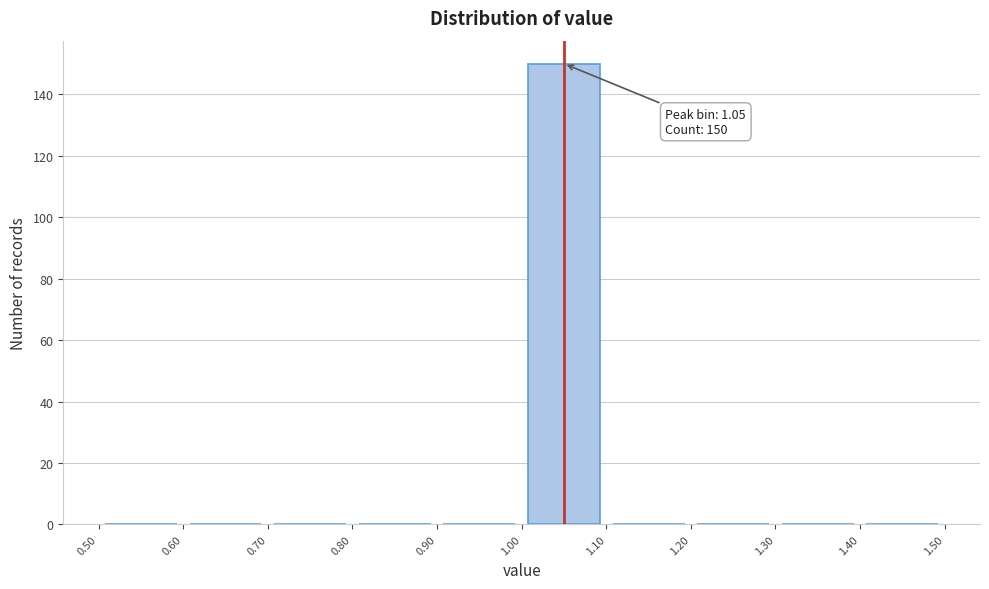

Which range on the x-axis has the tallest bar?

1.00 to 1.10